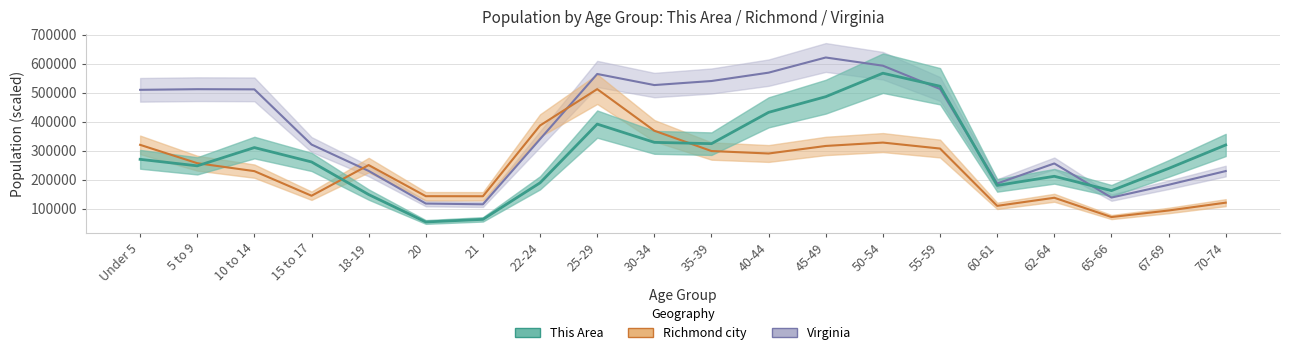

At which category is the sum across all series the highest?

50-54